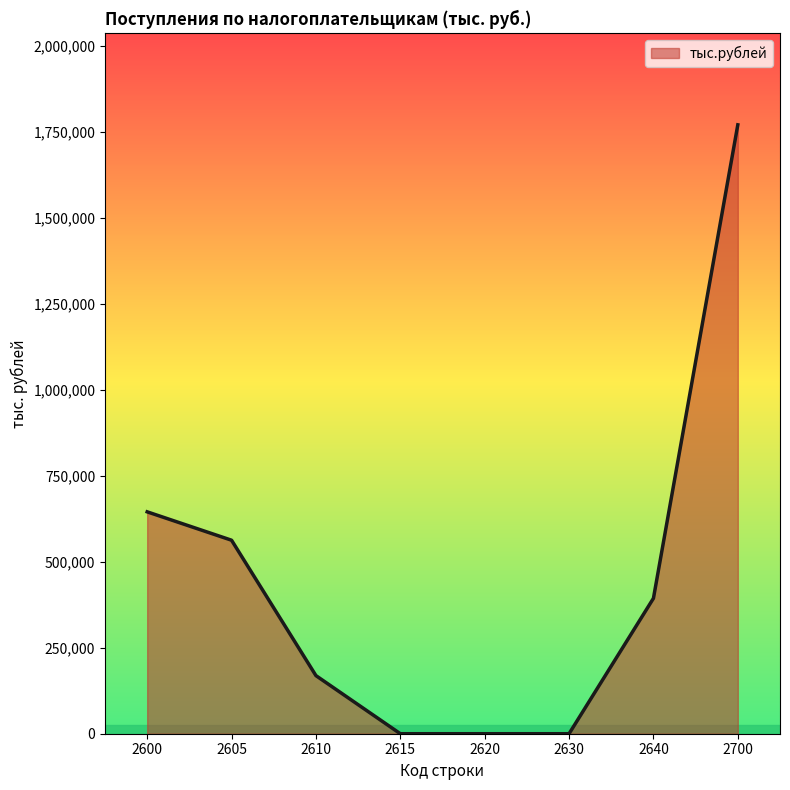

True or false: there are more than 1 points higher than both neighbors.

False